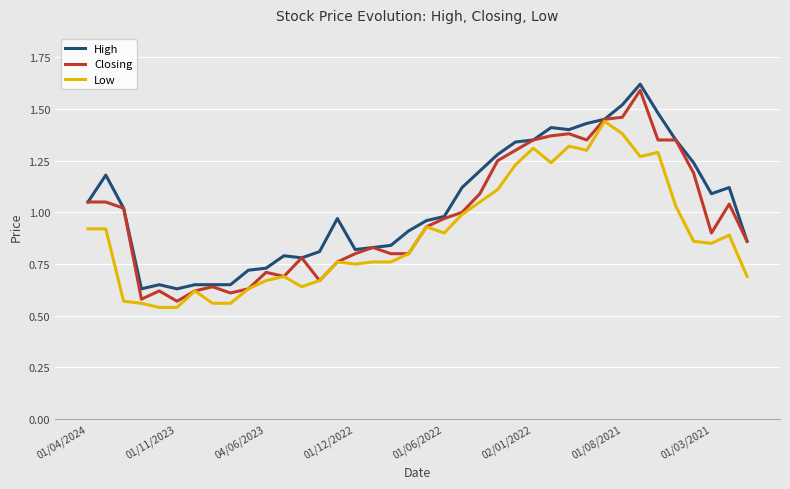

Which series has the largest range (max minus min)?

Closing